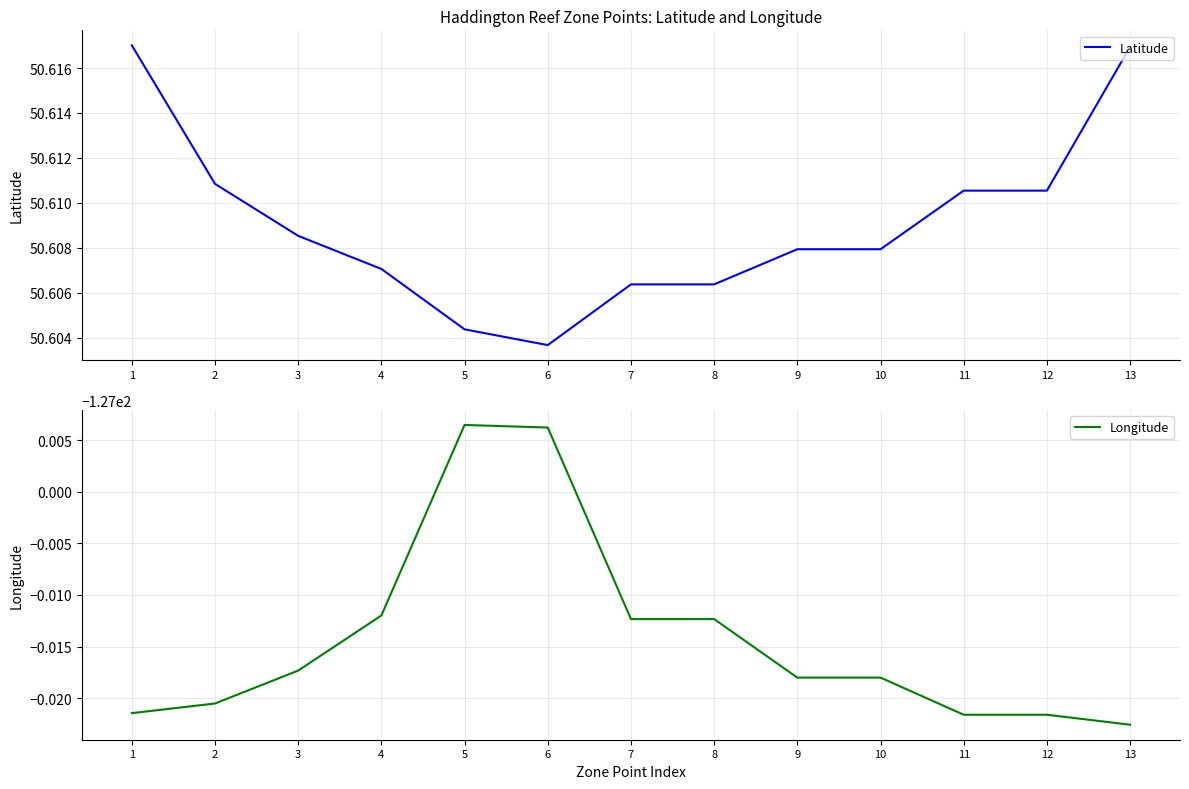

What is the smallest value displayed?

-127.0